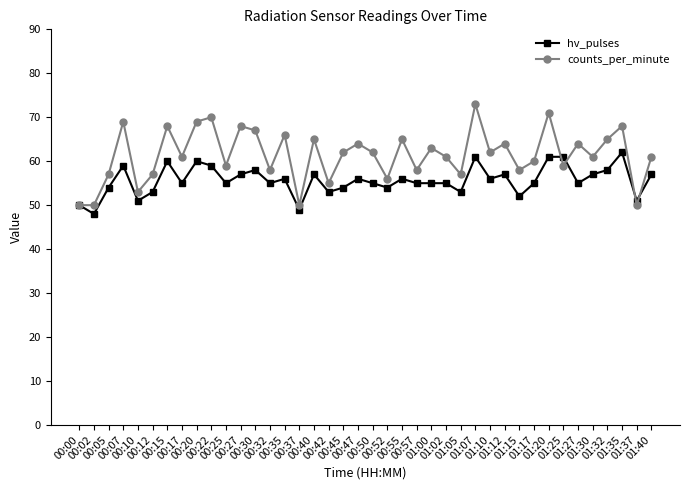

True or false: counts_per_minute and hv_pulses cross at least once.

True